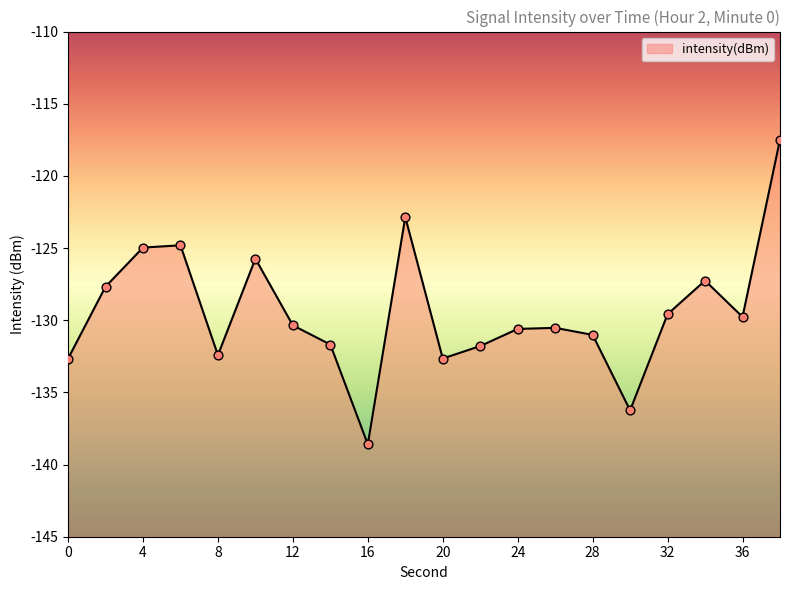

Which has a higher value, 16 or 6?

6